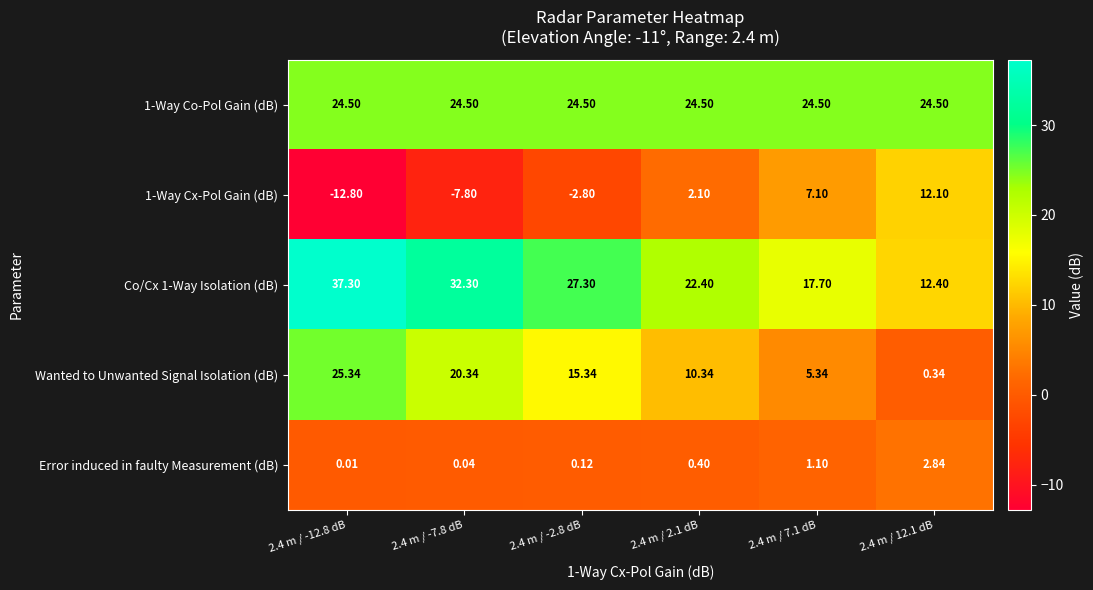

How many values in the Wanted to Unwanted Signal Isolation (dB) series are below 15?

3